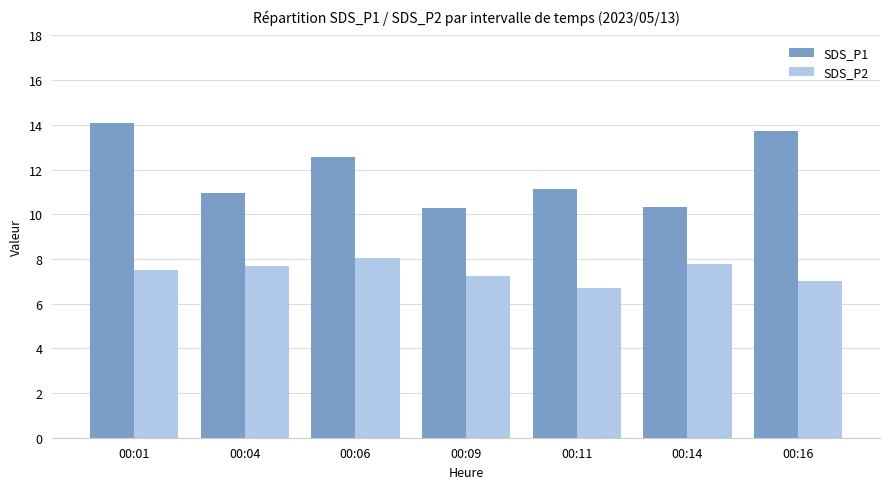

Where is SDS_P2 nearest to the value 7?

00:16